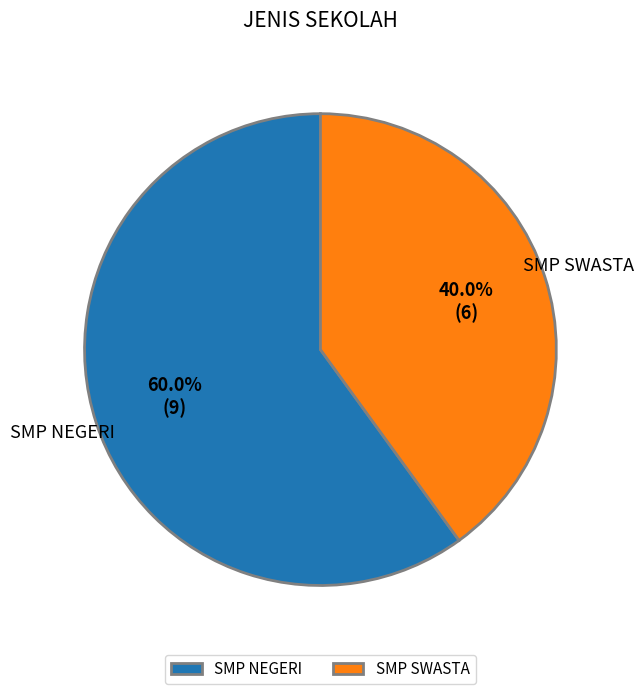

How many segments does this pie chart have?

2